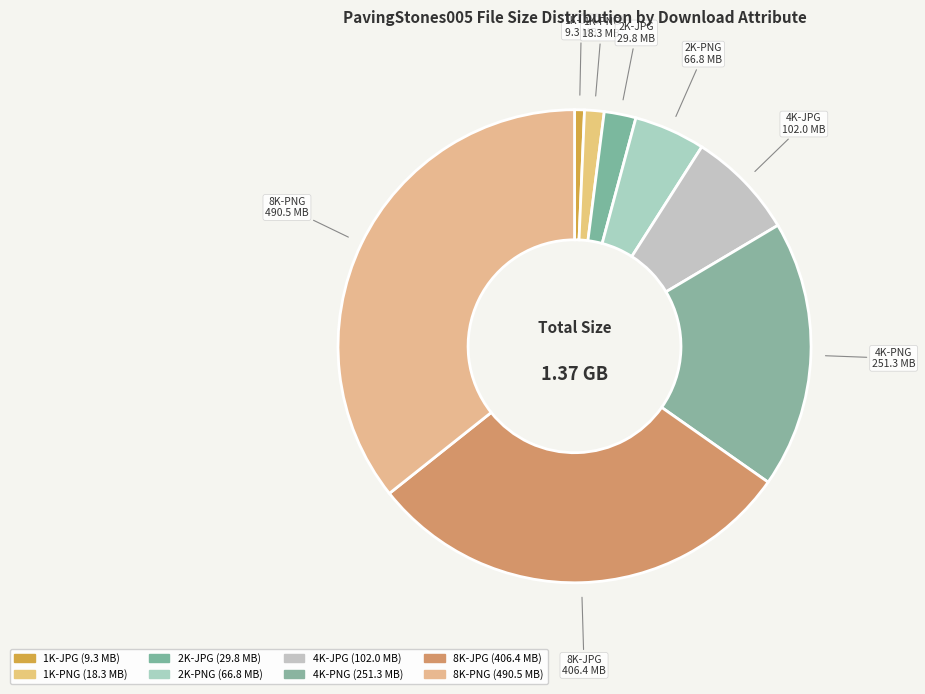

Does 1K-JPG represent more than half of the total?

No